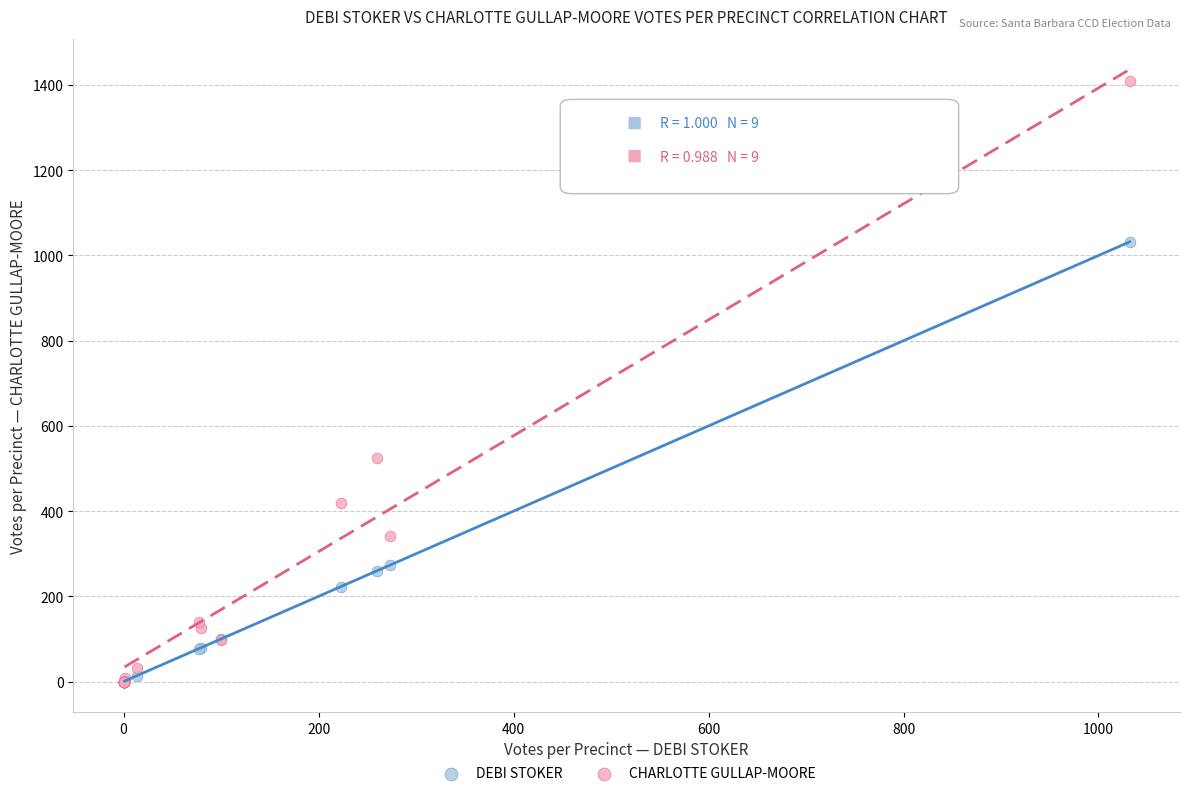

In the CHARLOTTE GULLAP-MOORE series, what Y value is closest to 704?

525